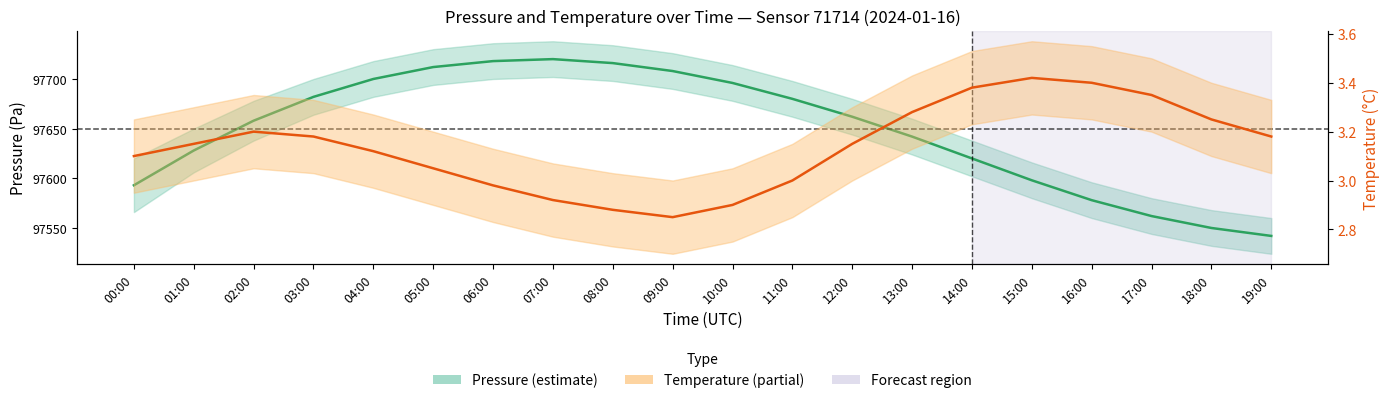

Reading right to left, extract all data points from this chart.

pressure: 19:00=97542.0	18:00=97550.0	17:00=97562.0	16:00=97578.0	15:00=97598.0	14:00=97620.0	13:00=97642.0	12:00=97662.0	11:00=97680.0	10:00=97696.0	09:00=97708.0	08:00=97716.0	07:00=97720.0	06:00=97718.0	05:00=97712.0	04:00=97700.0	03:00=97682.0	02:00=97658.0	01:00=97628.0	00:00=97593.0
temperature: 19:00=3.2	18:00=3.2	17:00=3.4	16:00=3.4	15:00=3.4	14:00=3.4	13:00=3.3	12:00=3.1	11:00=3.0	10:00=2.9	09:00=2.9	08:00=2.9	07:00=2.9	06:00=3.0	05:00=3.0	04:00=3.1	03:00=3.2	02:00=3.2	01:00=3.1	00:00=3.1